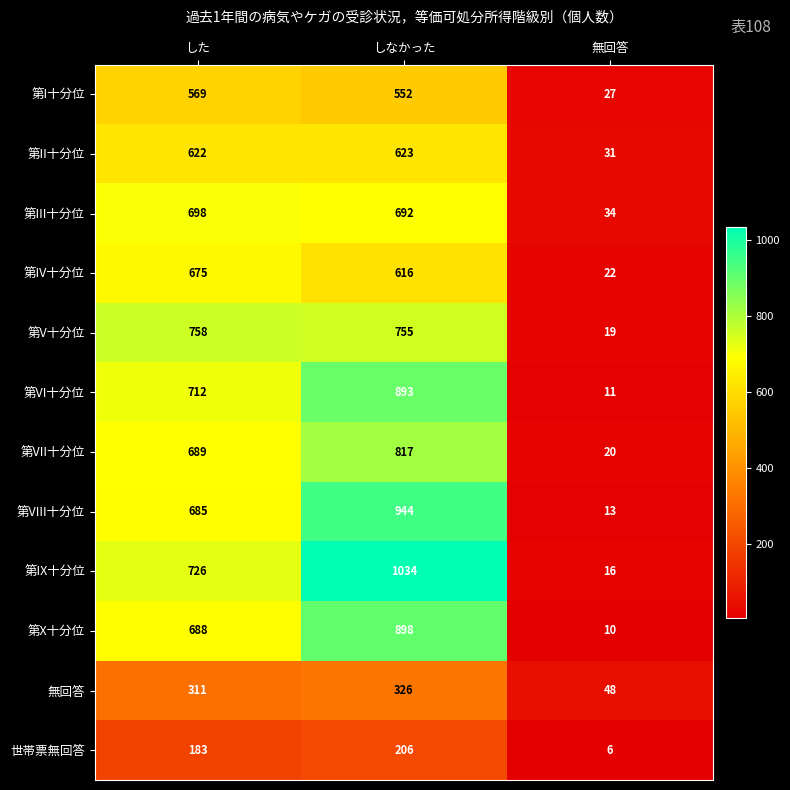

How many 第VIII十分位 values are between 13 and 944?

3